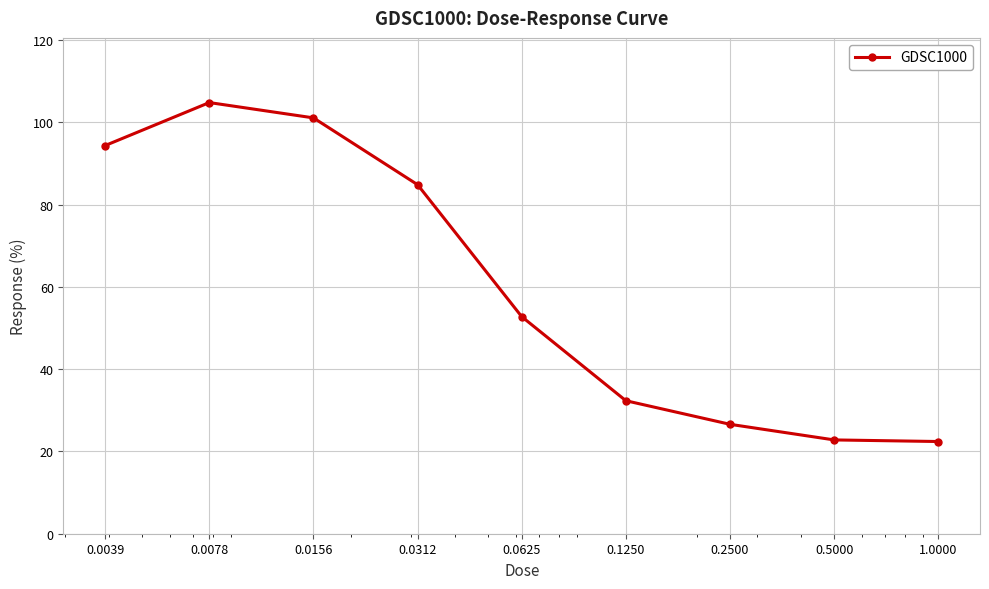

What is the value of the 8th point from the left?

22.8